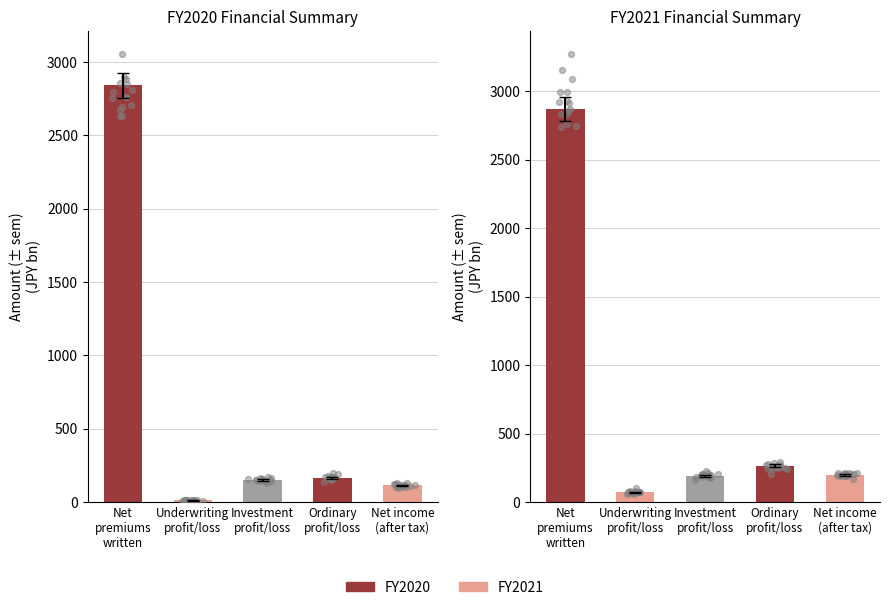

At which category is the sum across all series the highest?

Net
premiums
written